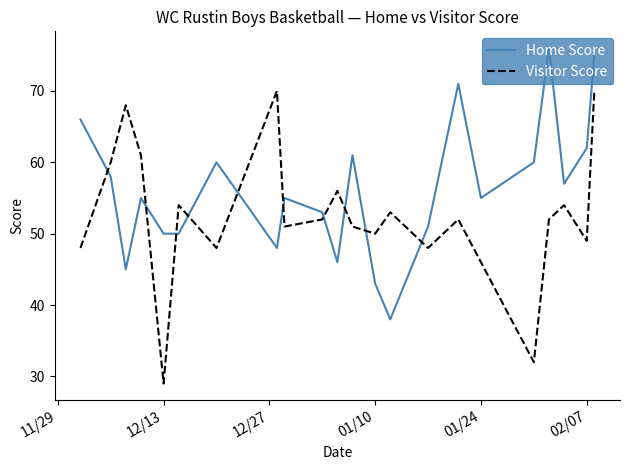

How many intersections are there between Visitor Score and Home Score?

10